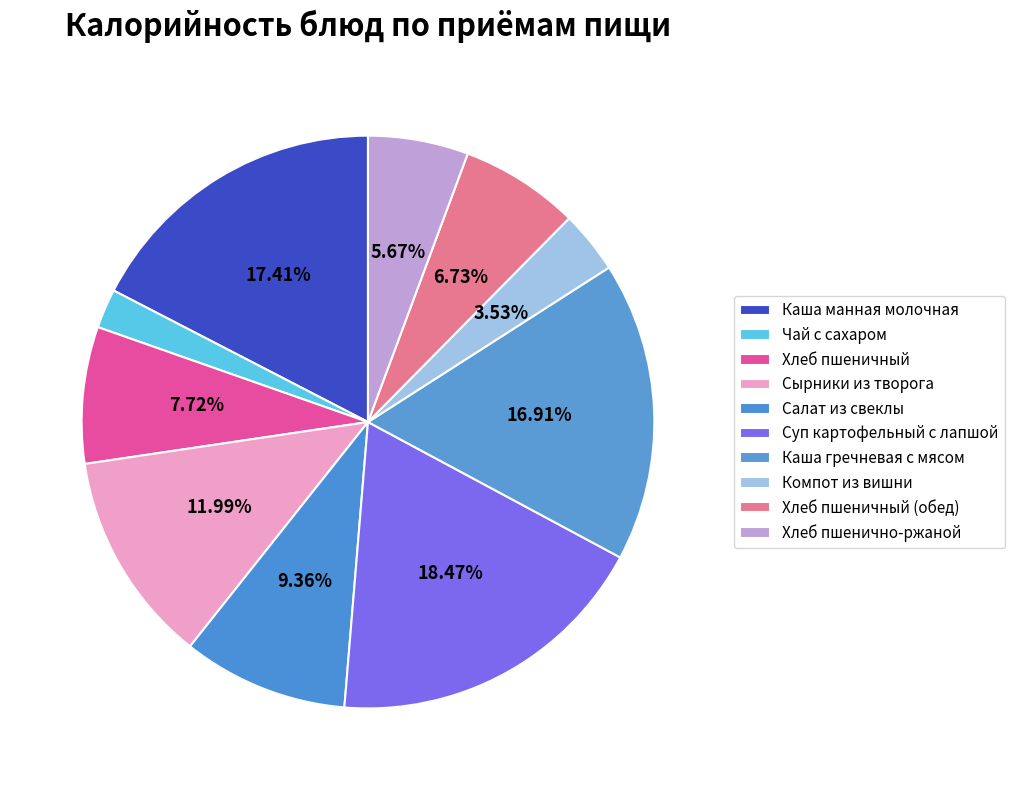

To the nearest percent, what portion does Хлеб пшенично-ржаной represent?

6%